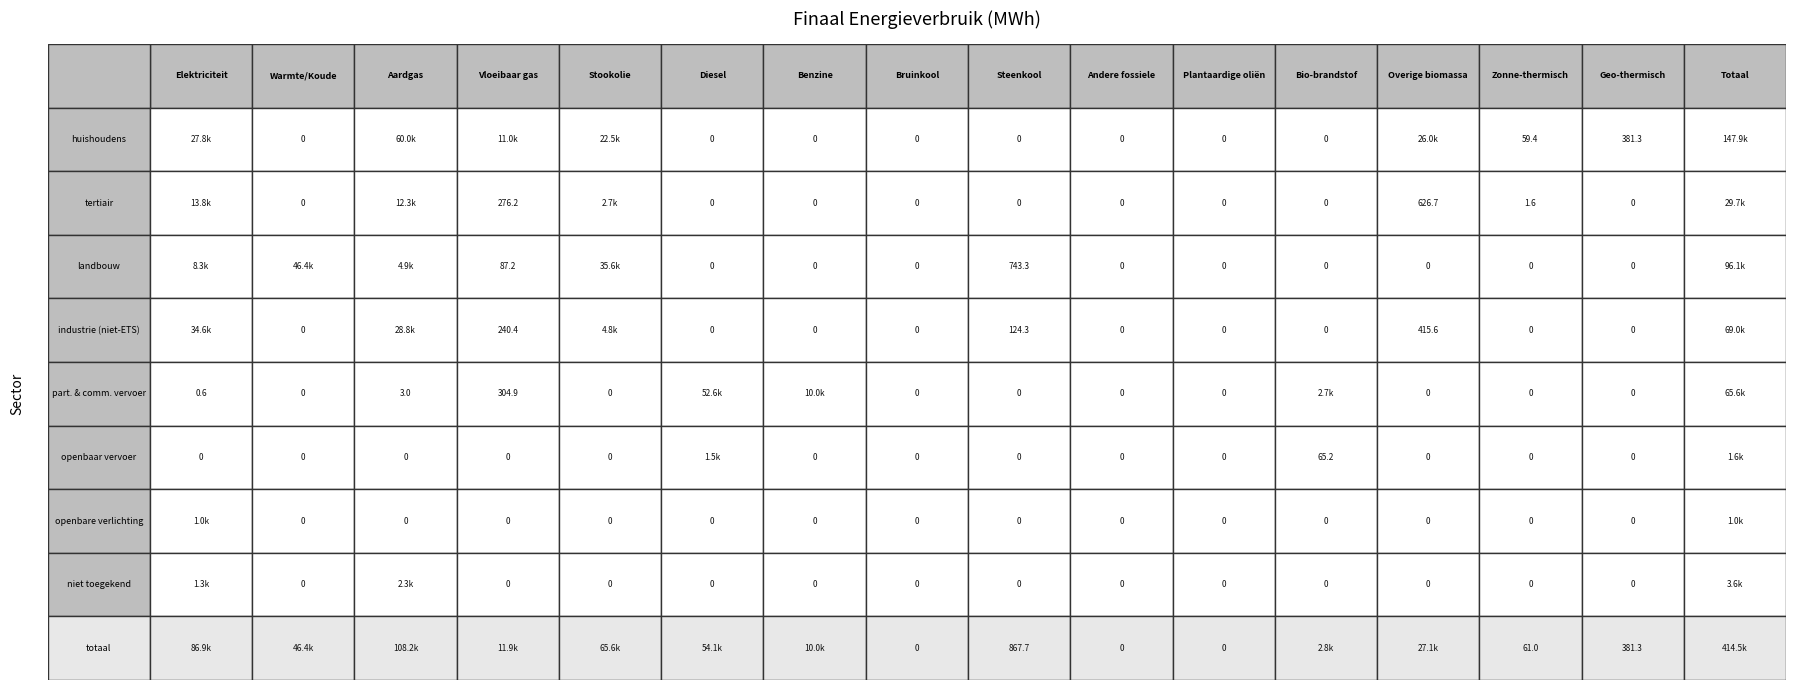

The huishoudens series shows 98609.9 at 6. True or false?

False